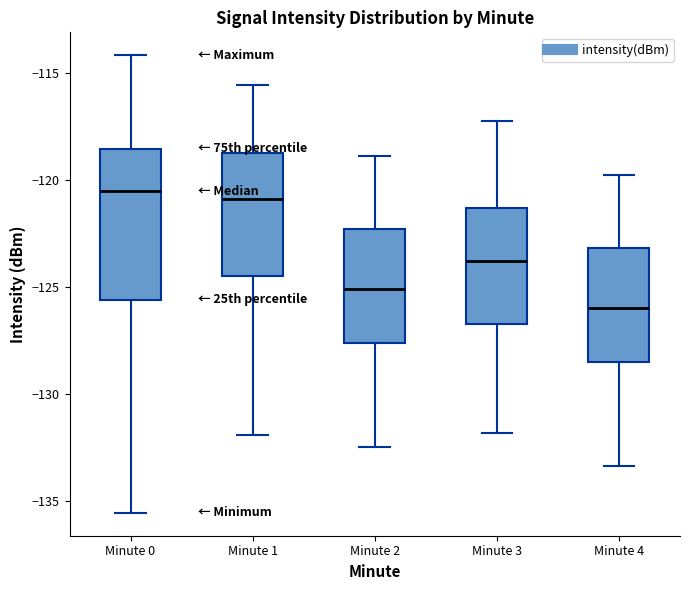

Comparing the boxes themselves (not the whiskers), which one is the tallest?

Minute 0